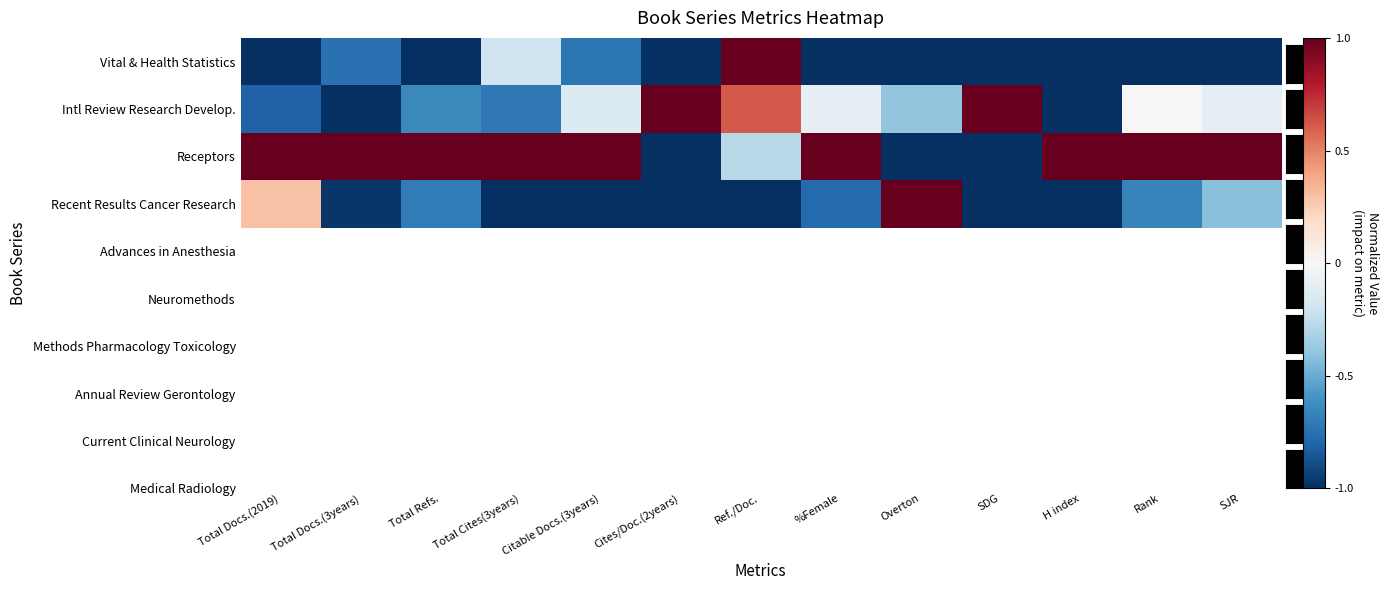

At which category is the sum across all series the highest?

Ref./Doc.